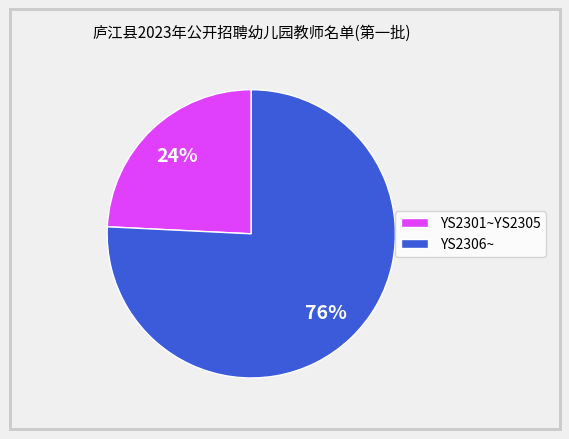

Is there a majority slice in this chart?

Yes